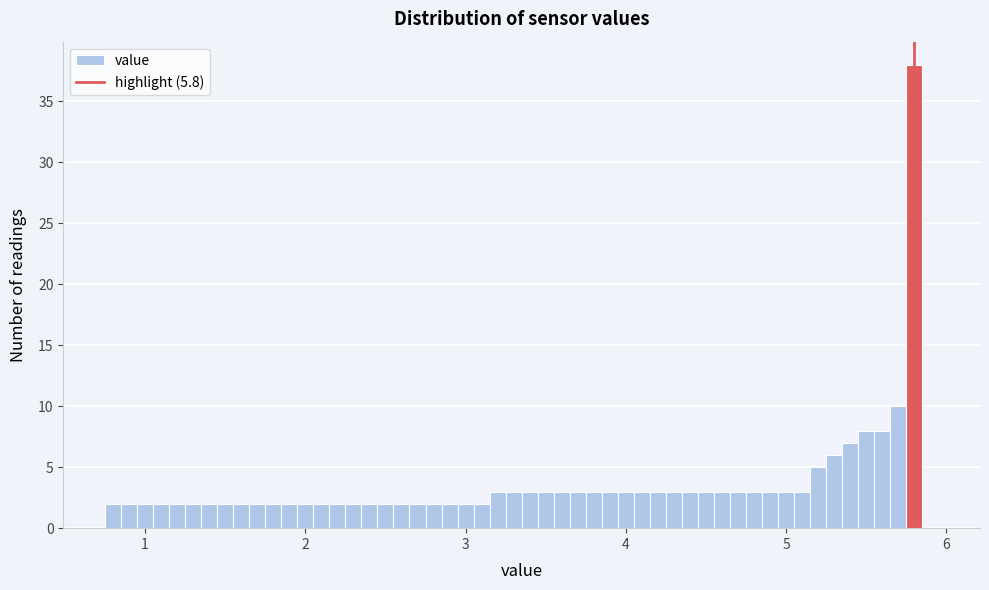

Around what value on the x-axis is the tallest bar? Give the approximate position of its centre, as read against the axis.

5.8